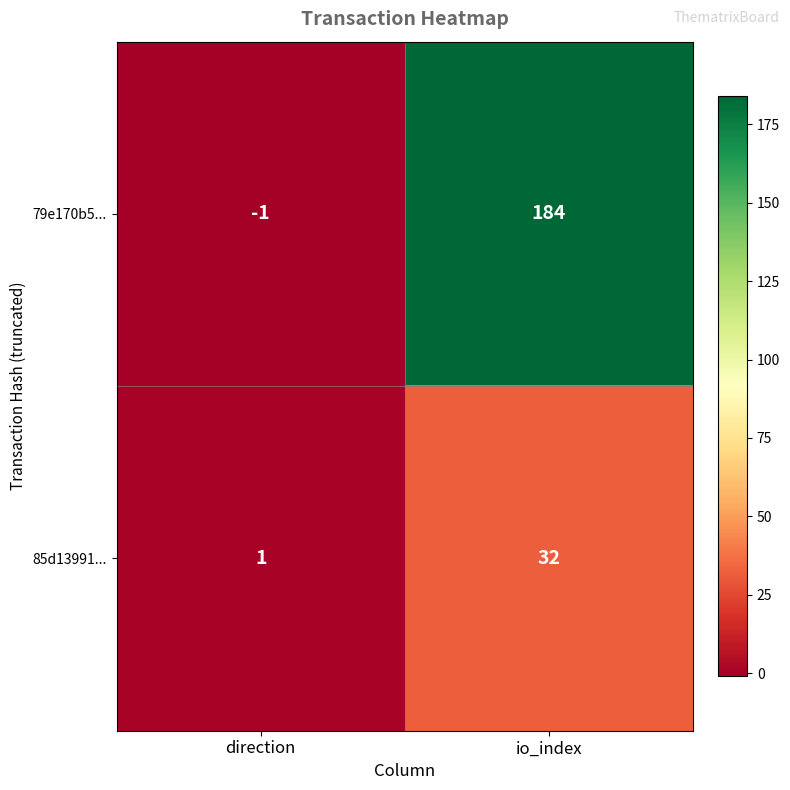

Read the 85d13991... value at io_index, to the nearest 5.

30